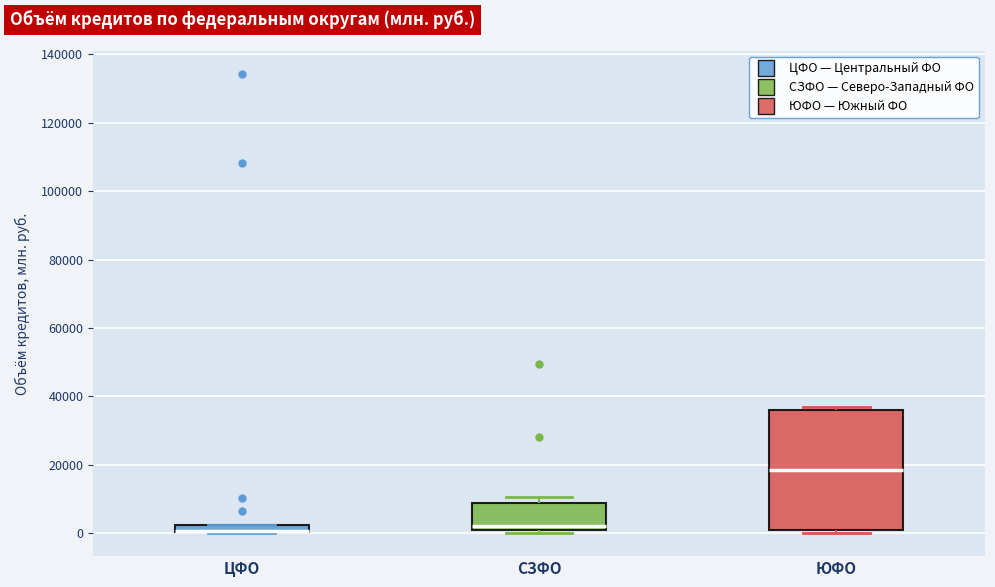

Where is the upper edge of the box for ЦФО on the y-axis? The values are not printed on the chart, so give them approximately, as read against the axis.

2000